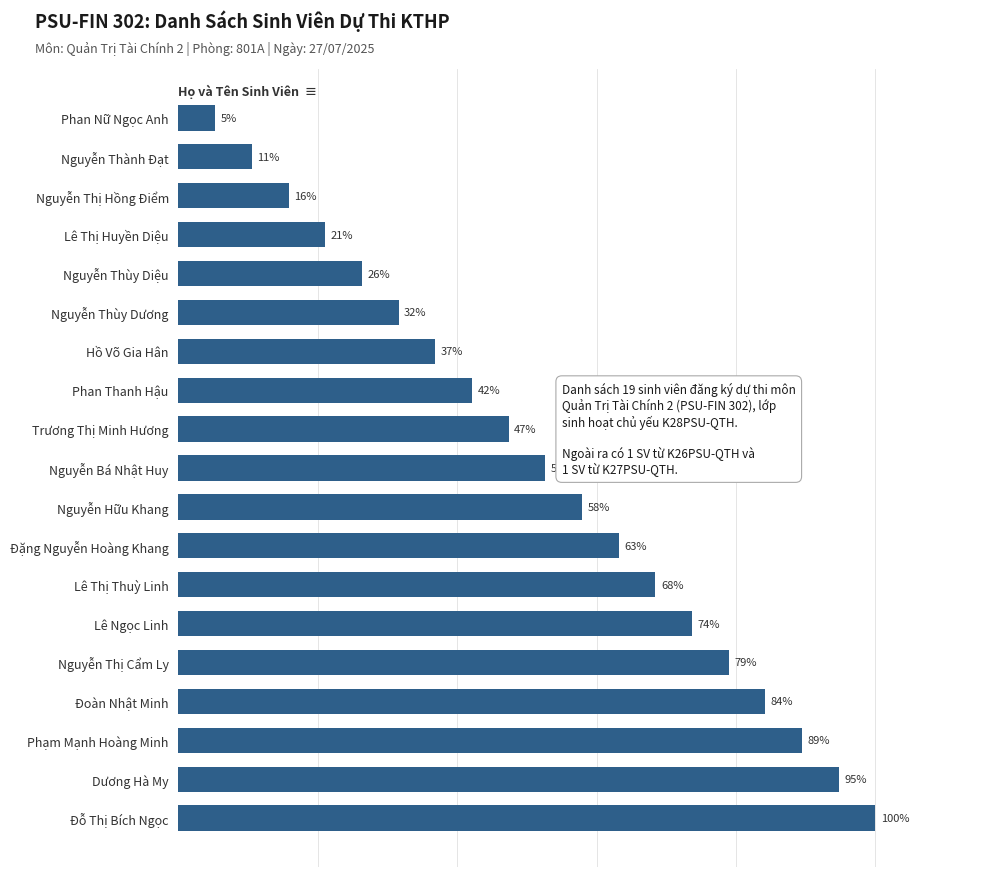

Between Nguyễn Thành Đạt and Nguyễn Hữu Khang, which is larger?

Nguyễn Hữu Khang